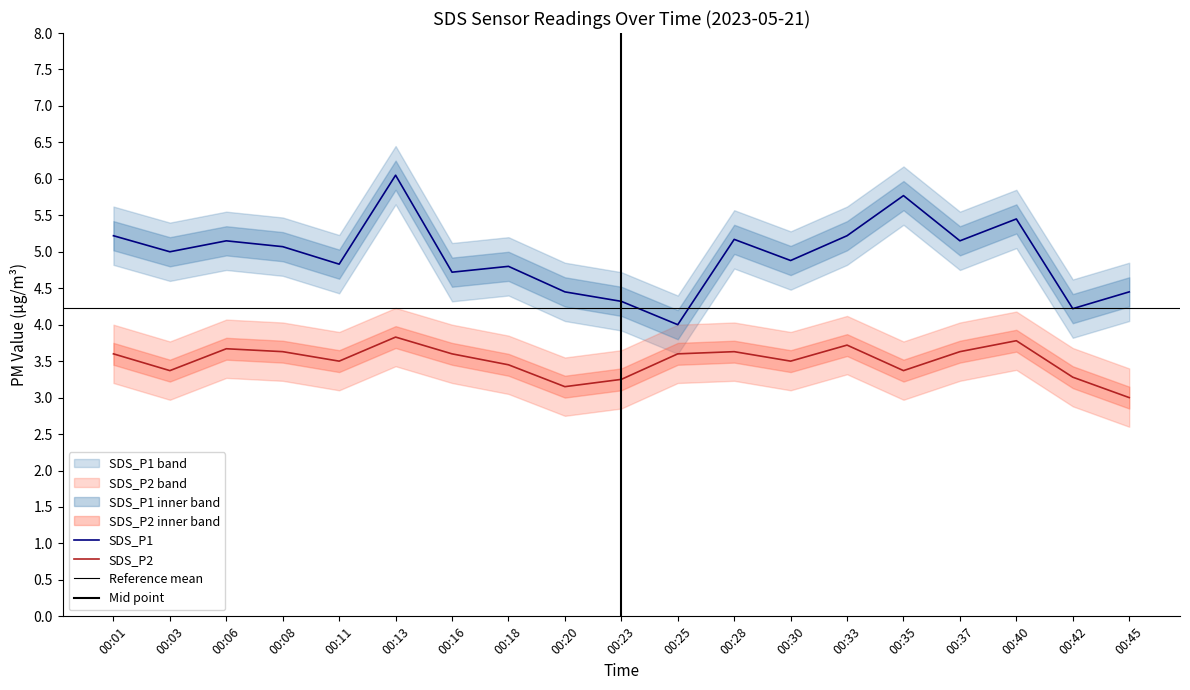

Is it true that SDS_P2 equals 2.2 at 00:28?

False